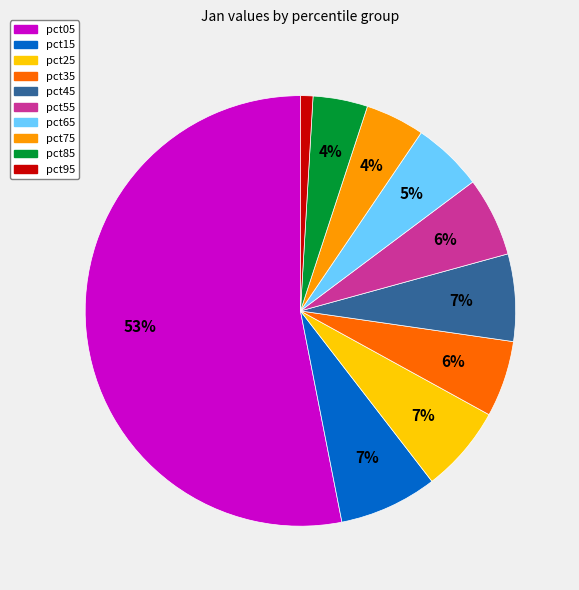

Is the sum of pct05 and pct65 greater than half?

Yes